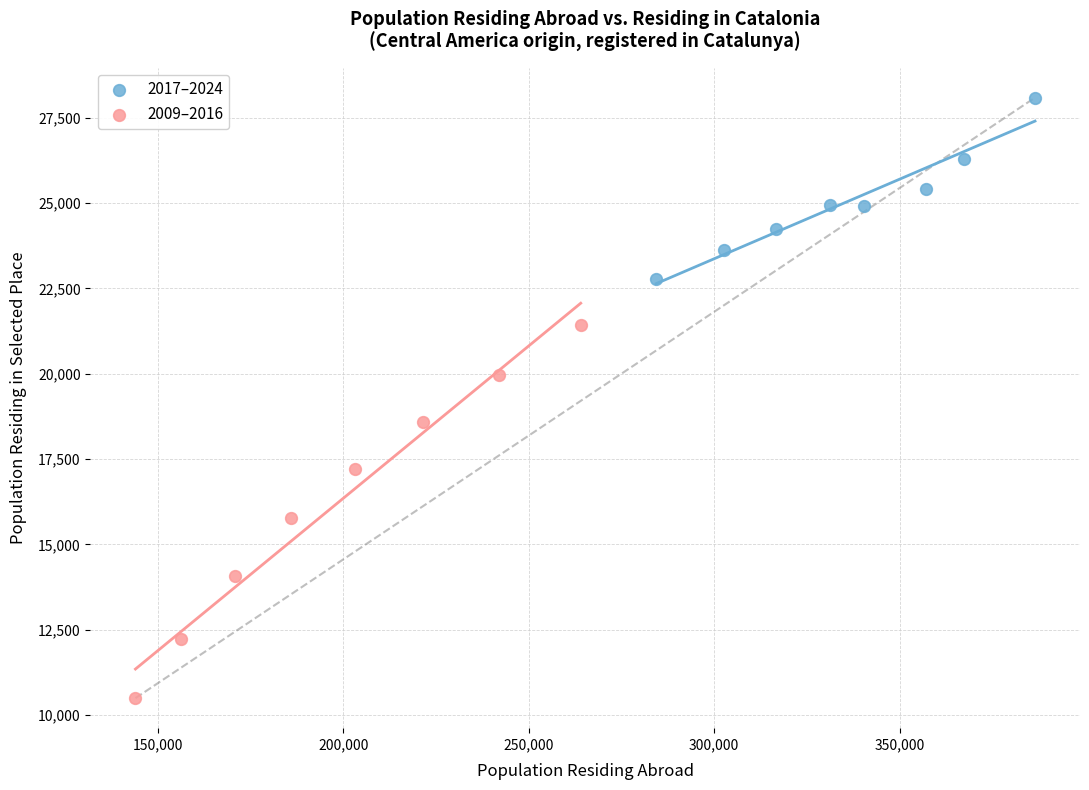

Which series contains the lowest Y value?

2009–2016